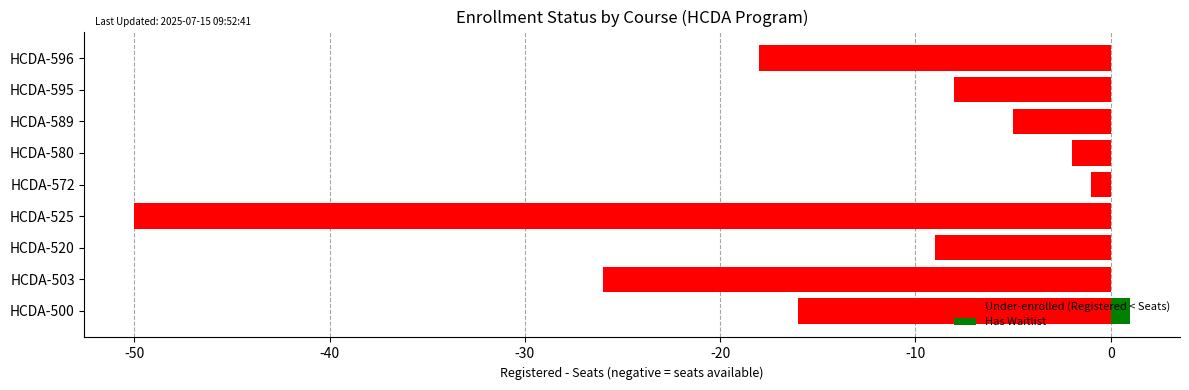

At which label does Waitlist reach its peak?

HCDA-500